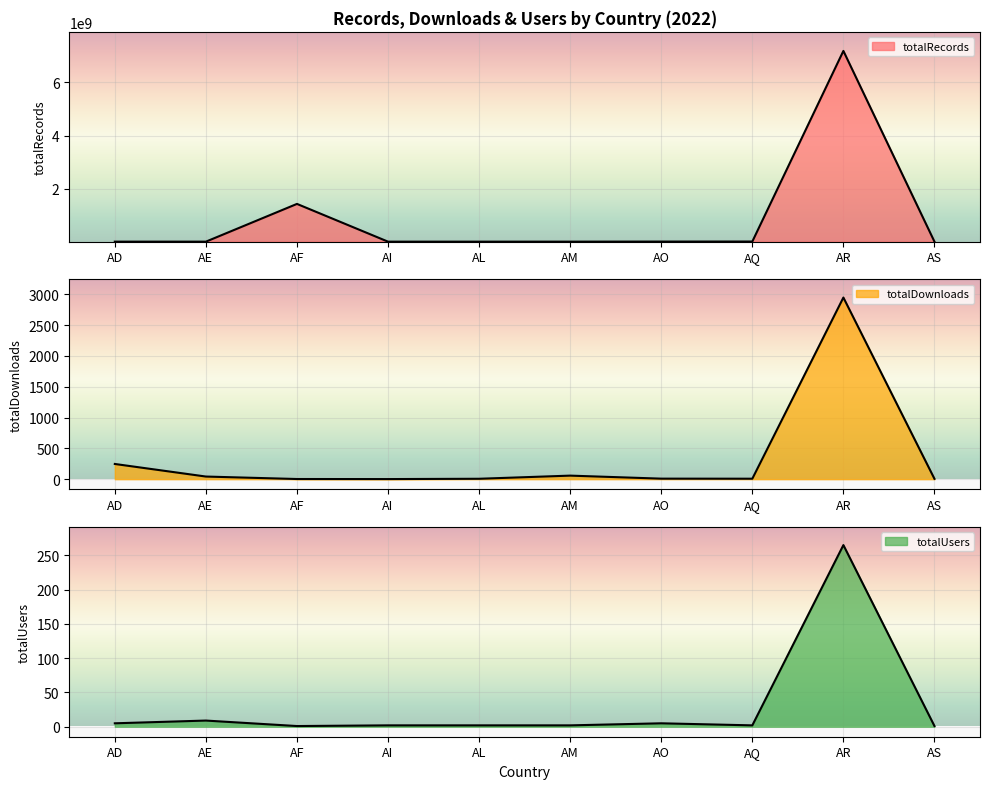

Count the number of categories in the chart.

10